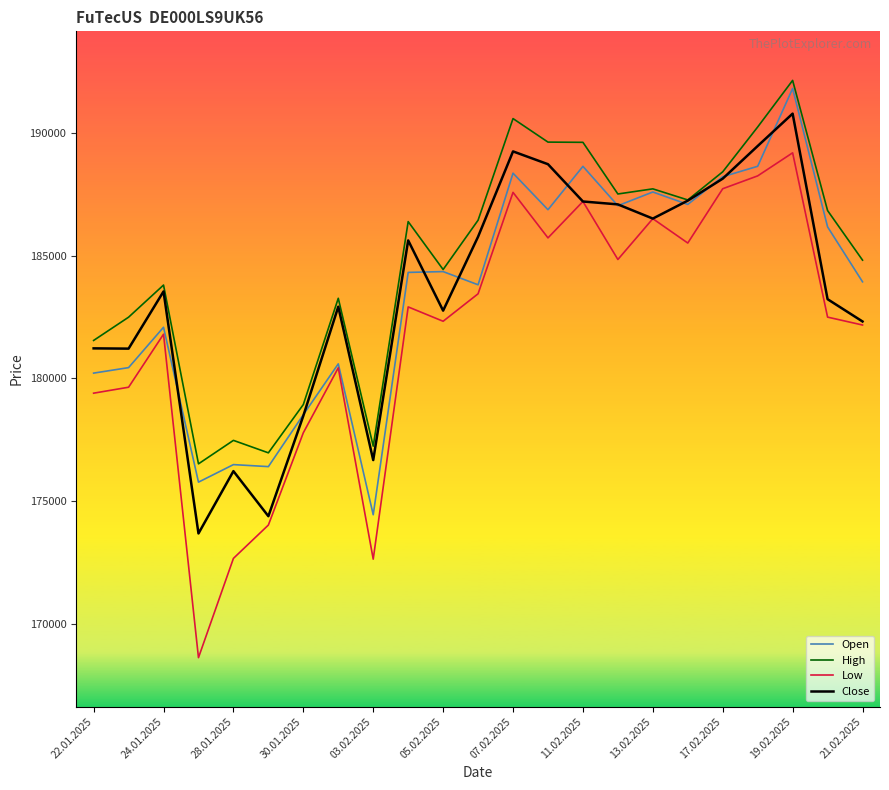

Which series has the largest range (max minus min)?

Low